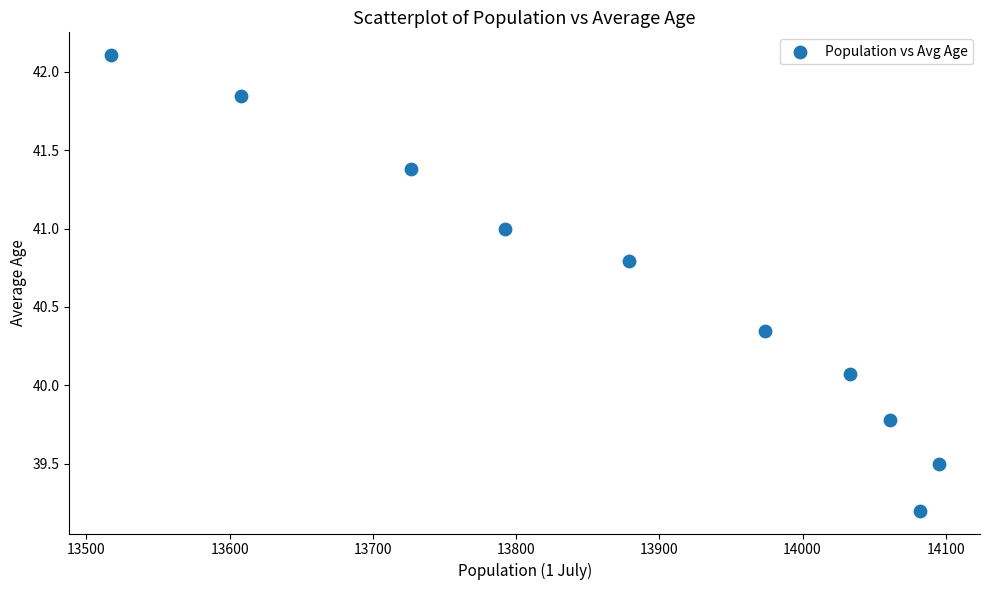

What Y value in the scatter plot is closest to 40?

40.1